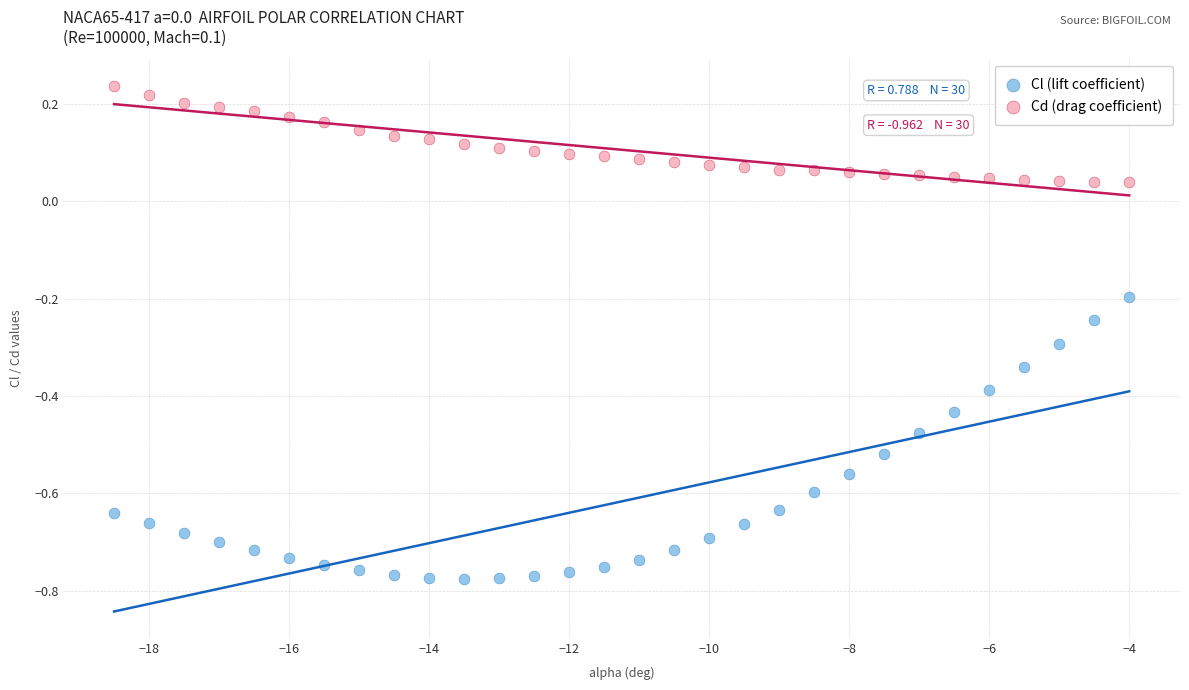

What is the X range (max minus min) for the scatter plot?

14.5